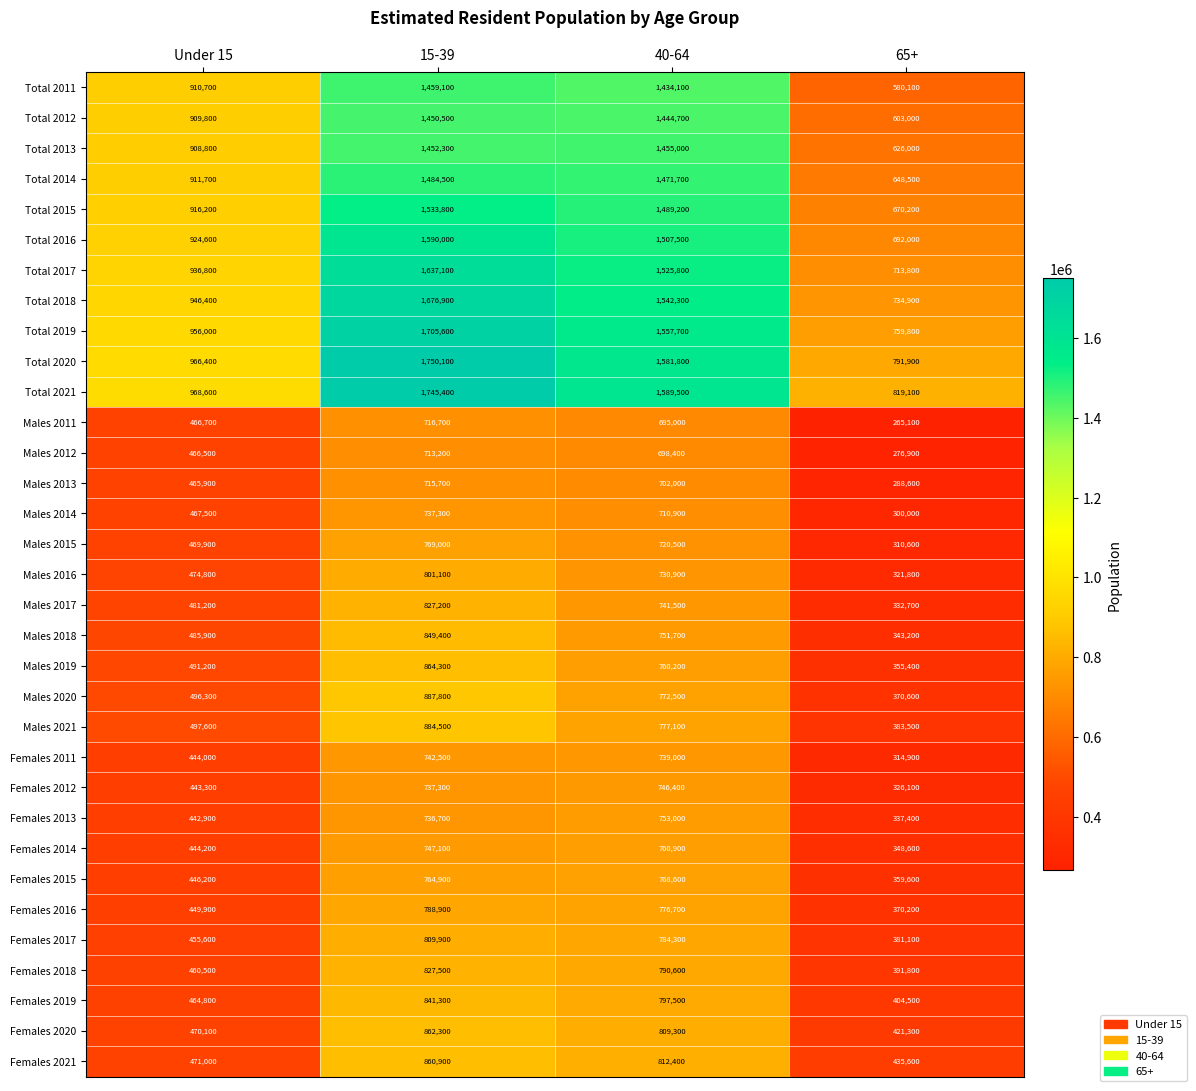

Rank the series by their maximum value, from highest to lowest.

Total 2020, Total 2021, Total 2019, Total 2018, Total 2017, Total 2016, Total 2015, Total 2014, Total 2011, Total 2013, Total 2012, Males 2020, Males 2021, Males 2019, Females 2020, Females 2021, Males 2018, Females 2019, Females 2018, Males 2017, Females 2017, Males 2016, Females 2016, Males 2015, Females 2015, Females 2014, Females 2013, Females 2012, Females 2011, Males 2014, Males 2011, Males 2013, Males 2012